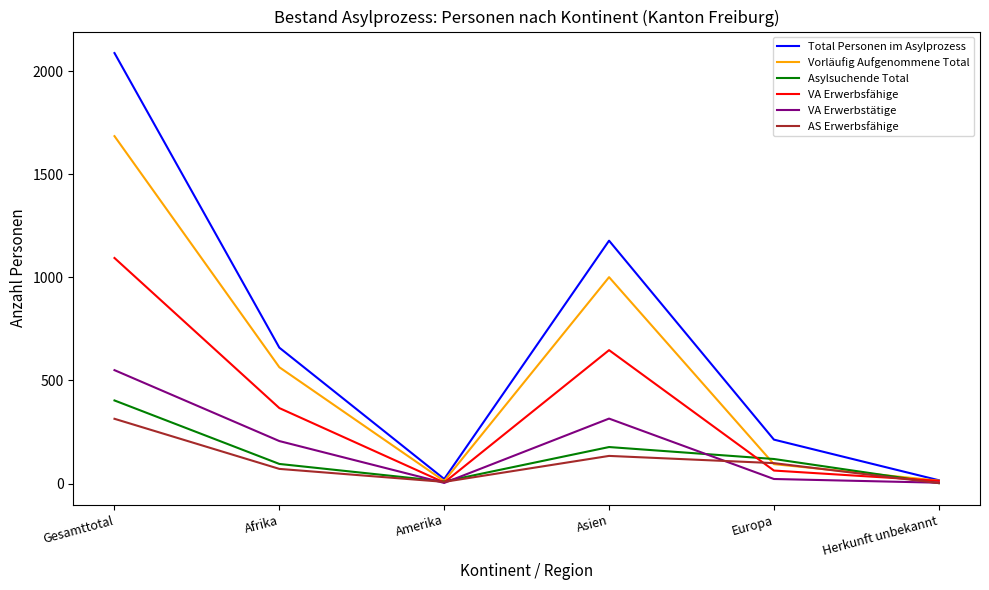

What is the difference between the highest and lowest values at Asien?

1044